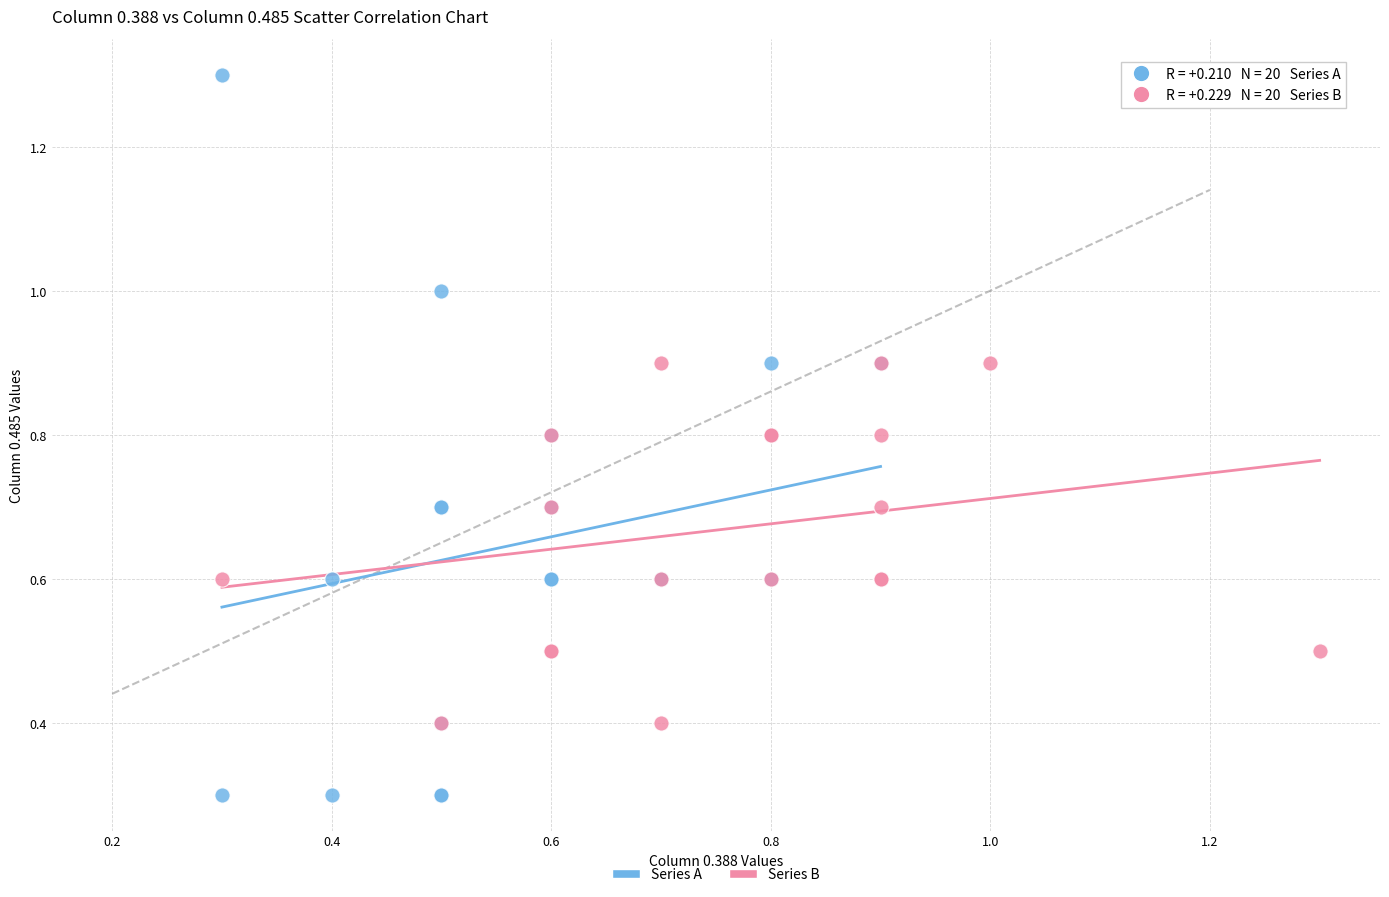

Which series has the widest spread of Y values?

Series A